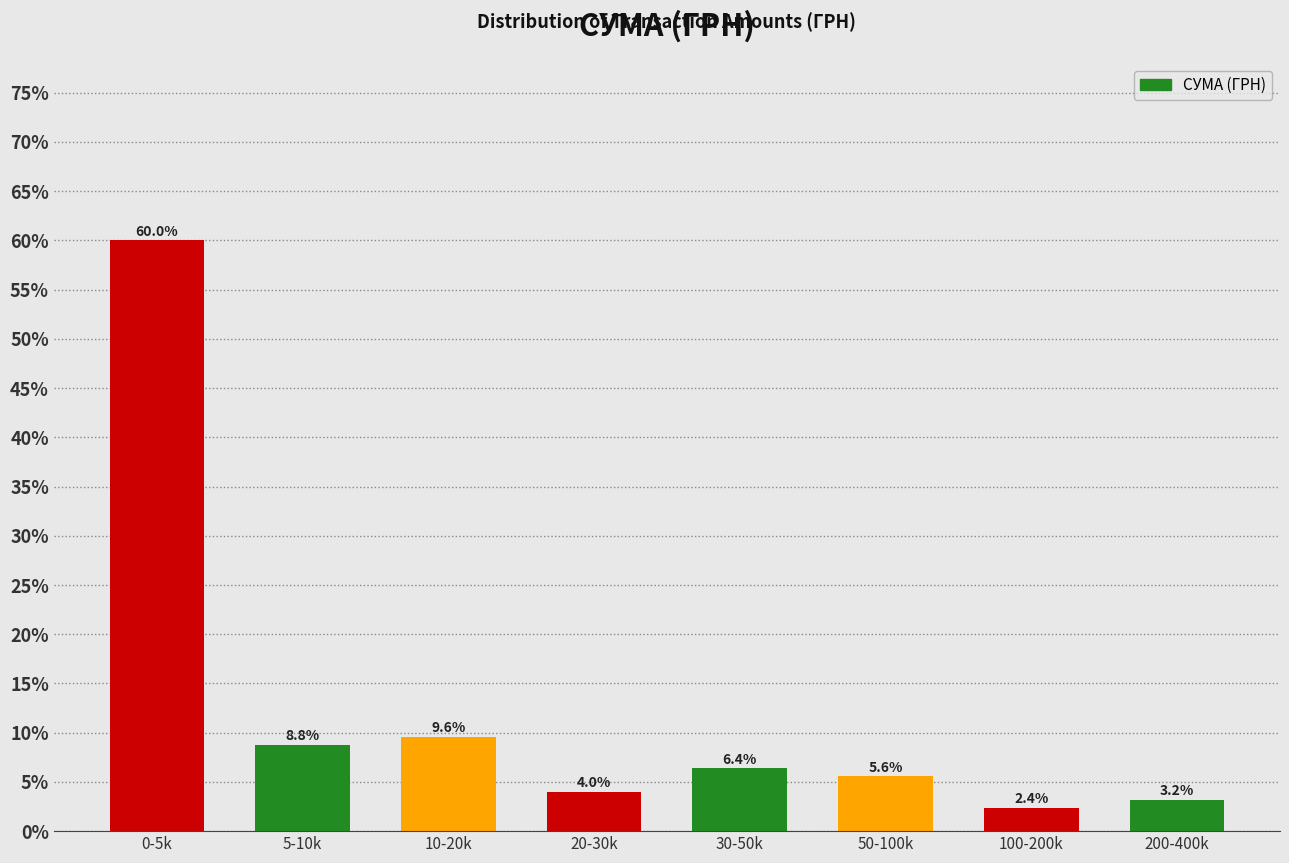

Reading left to right, extract all data points from this chart.

0-5k=60.0	5-10k=8.8	10-20k=9.6	20-30k=4.0	30-50k=6.4	50-100k=5.6	100-200k=2.4	200-400k=3.2